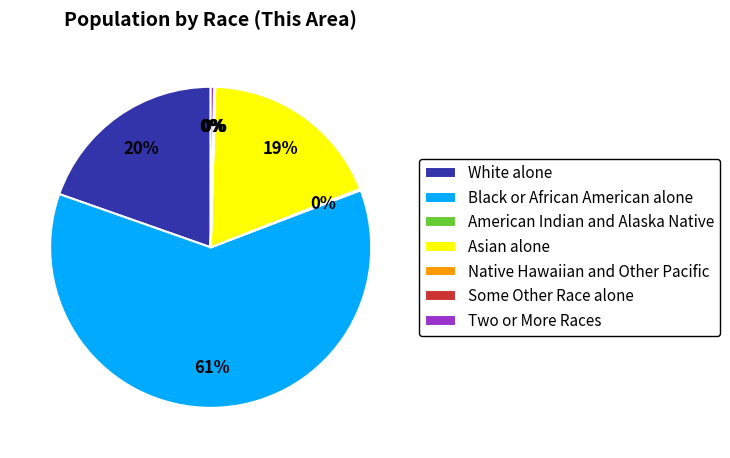

To the nearest percent, what is the combined percentage of Asian alone and Black or African American alone?

80%